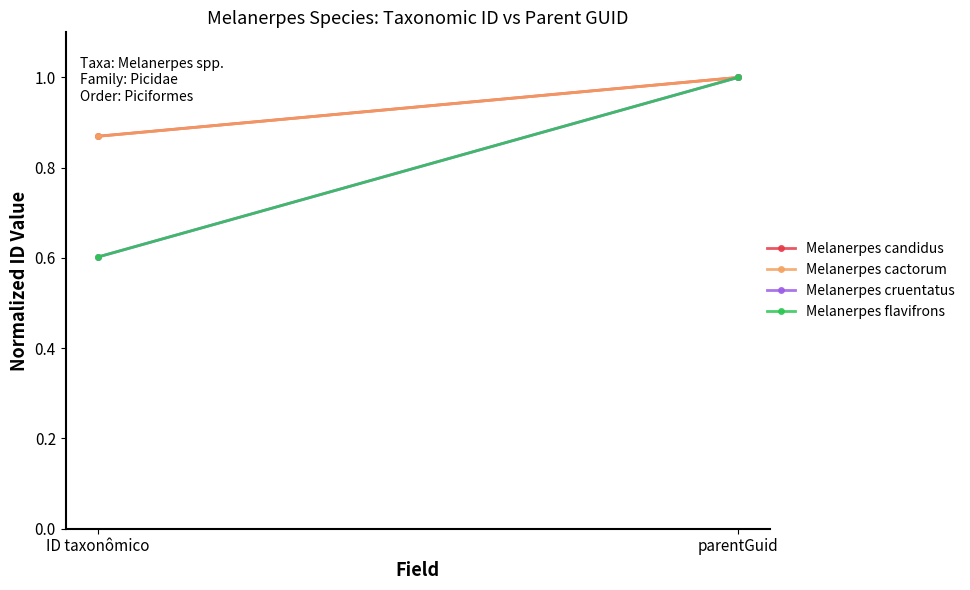

List the labels in order of Melanerpes cruentatus value, smallest first.

ID taxonômico, parentGuid